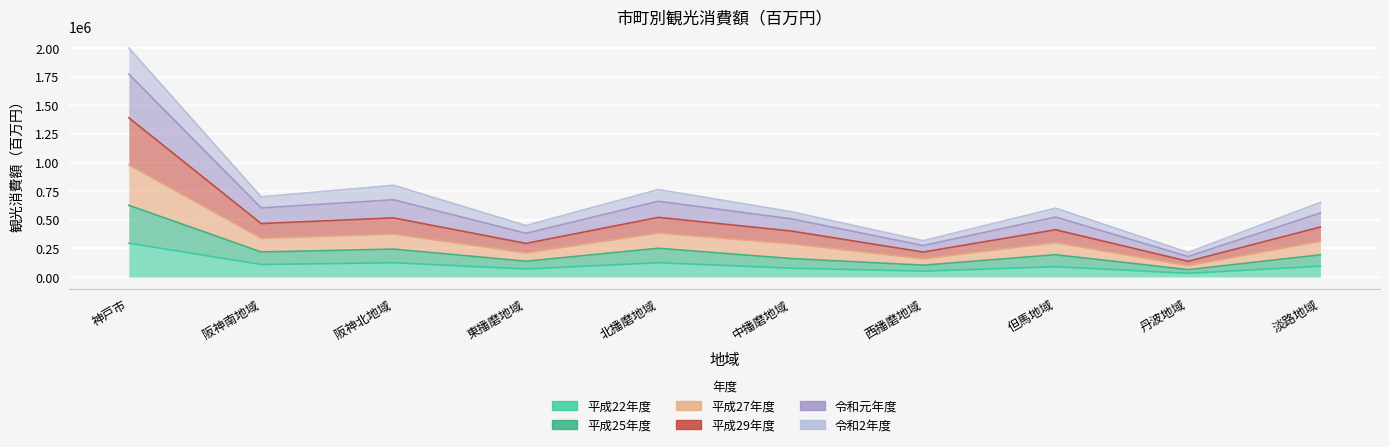

What is the label of the 6th point from the right?

北播磨地域